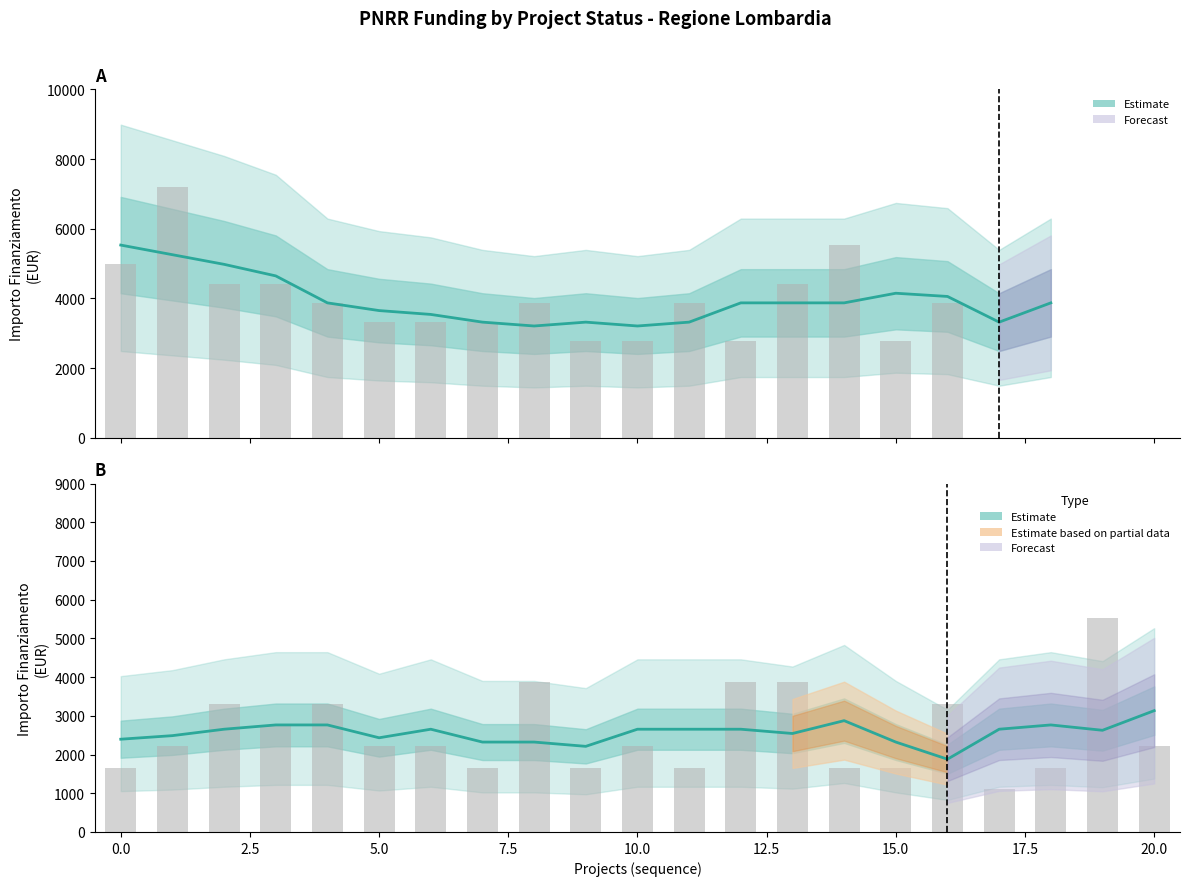

True or false: the data shows 1106 at 17.

True